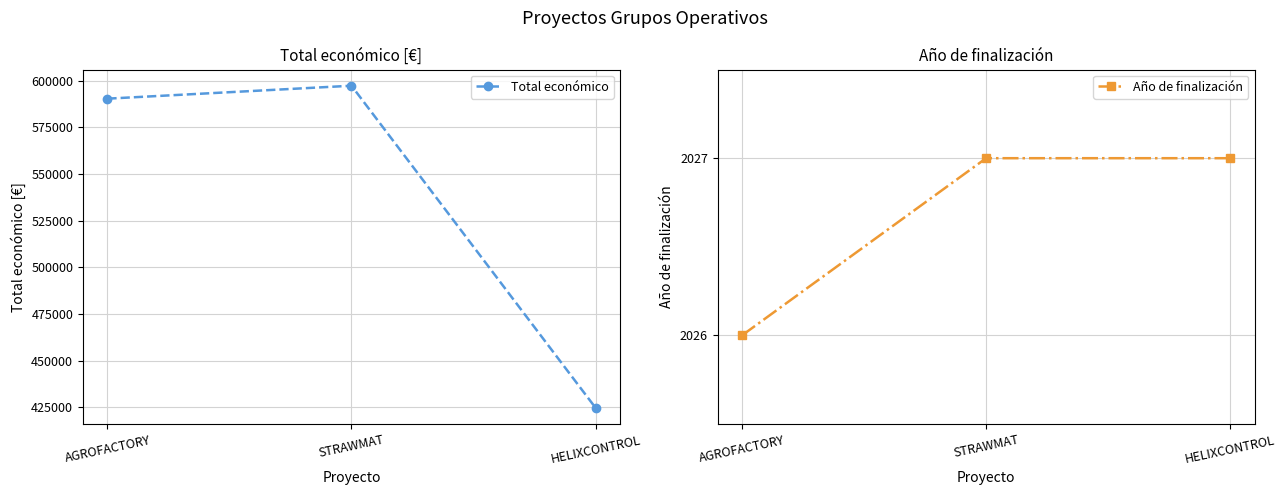

What is the difference between the maximum and minimum values in the Total económico series?

172600